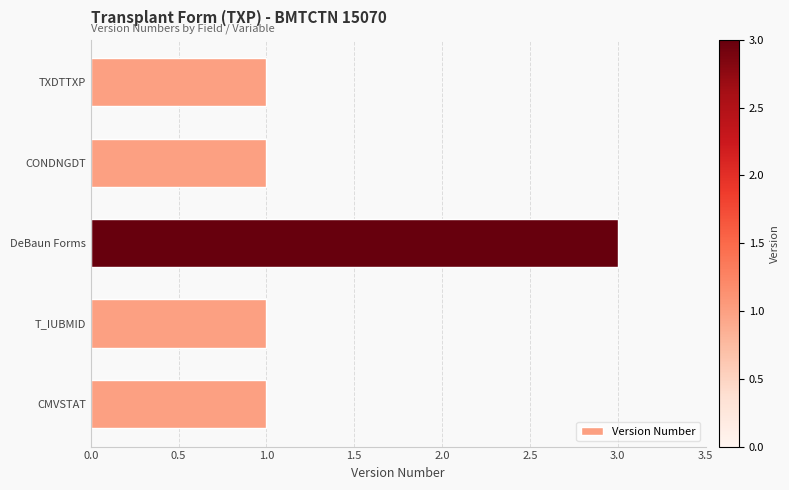

What is the change in value from T_IUBMID to DeBaun Forms?

+2